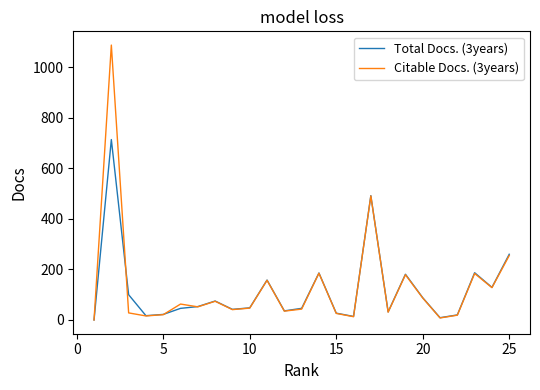

What is the maximum value shown in the chart?

1088